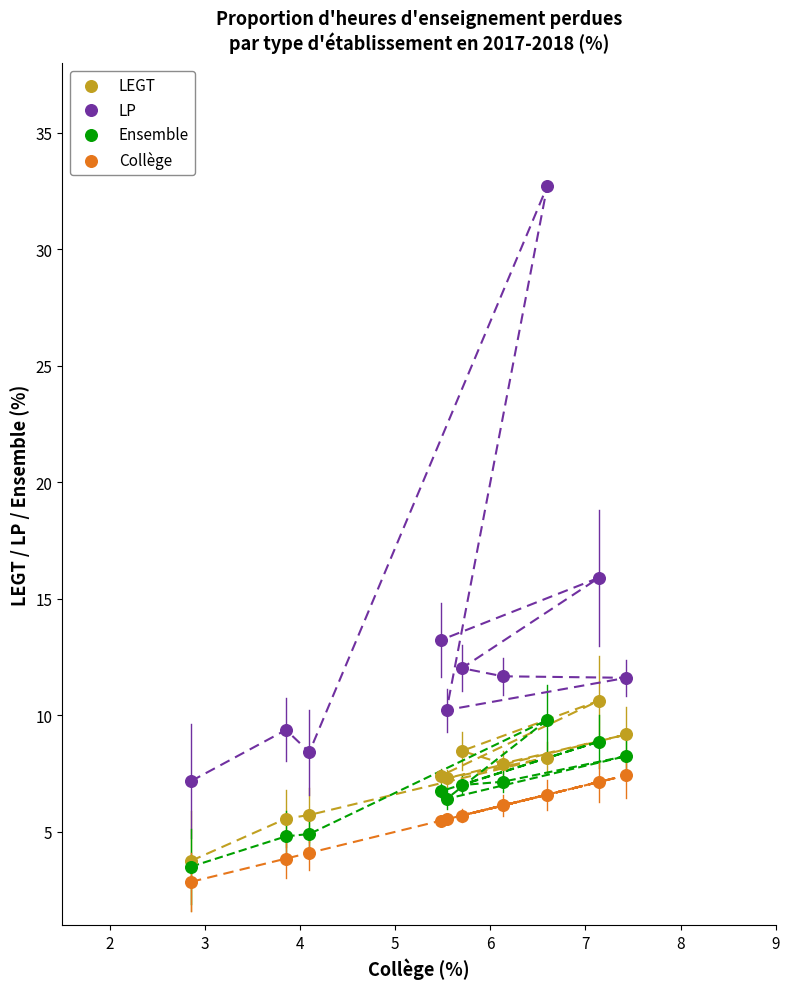

In the LP series, what Y value is closest to 19?

15.9